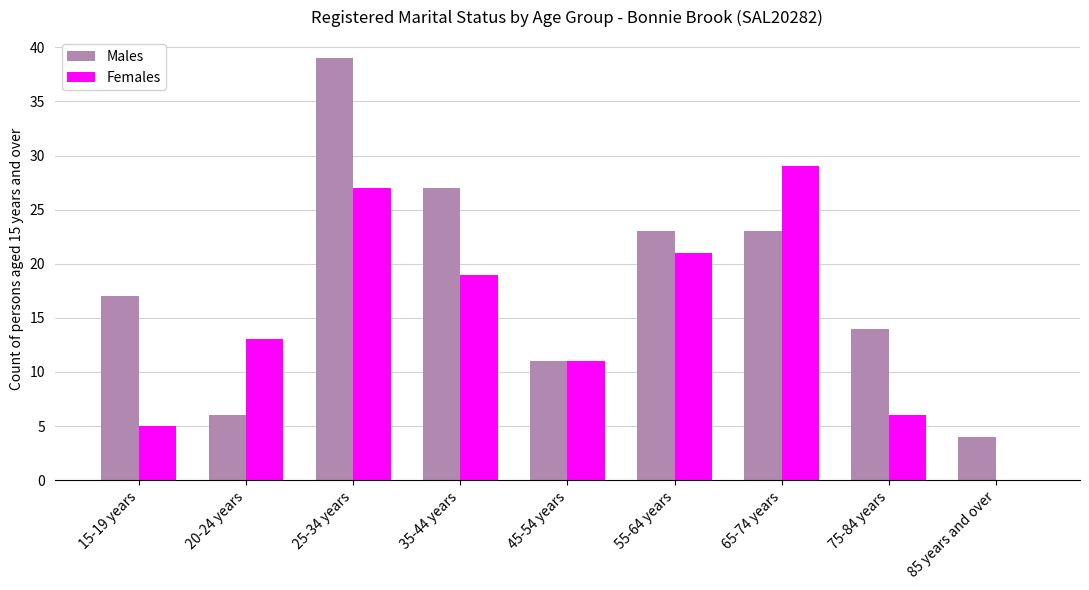

What is the total value across all series at 15-19 years?

22